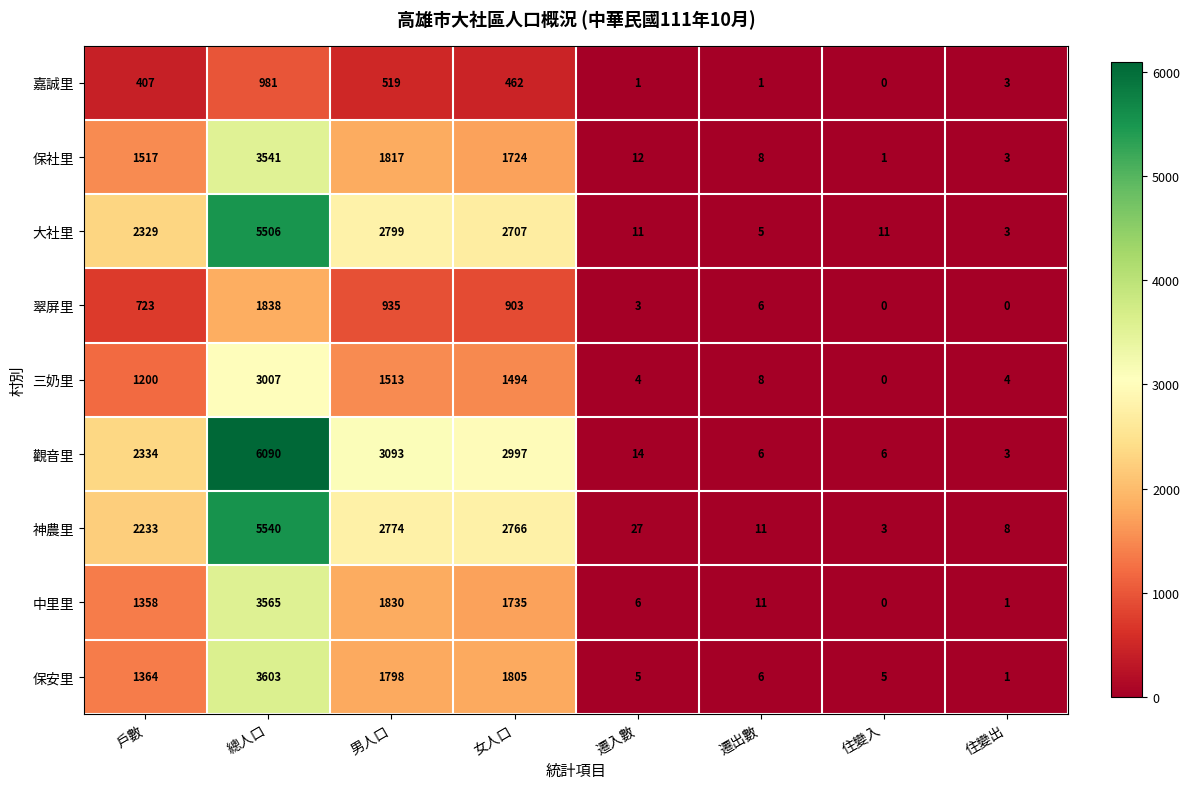

At how many categories does at least one series exceed 2135?

4